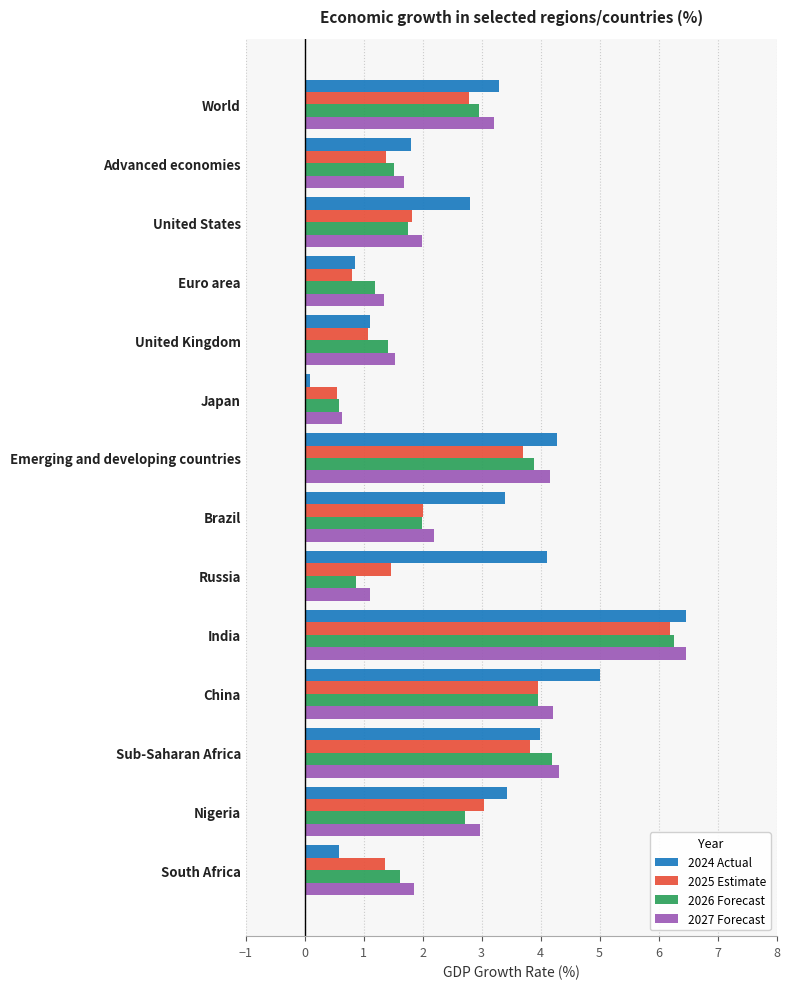

Count the number of data series in this chart.

4